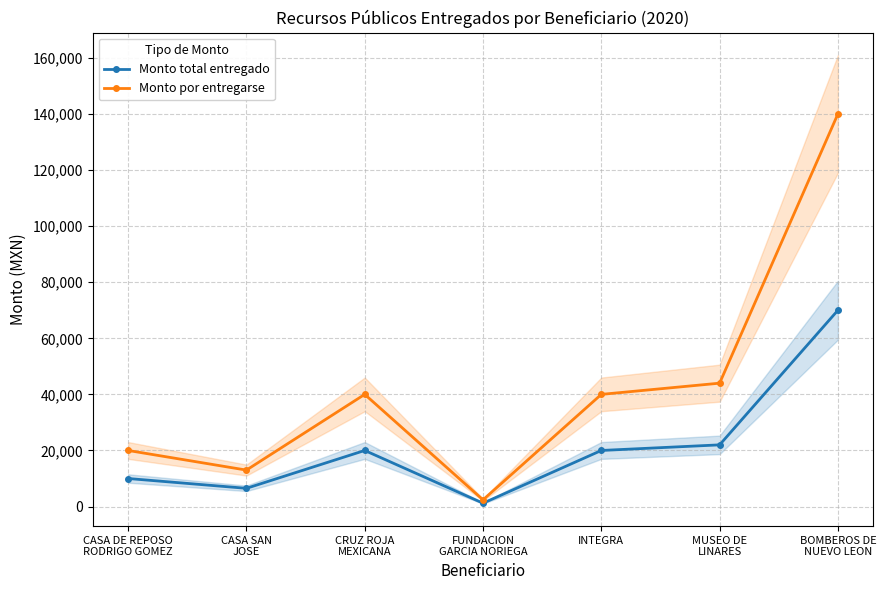

Which category has the highest value across all series?

BOMBEROS DE
NUEVO LEON